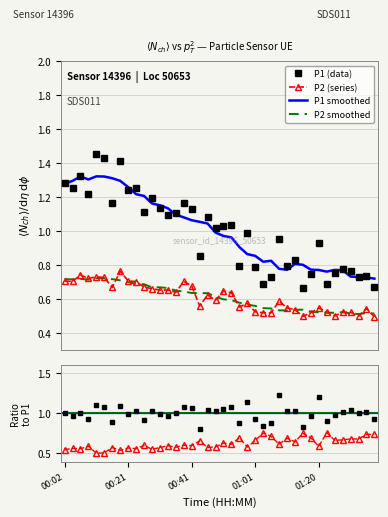

What is the sum of all P2 values?

24.4